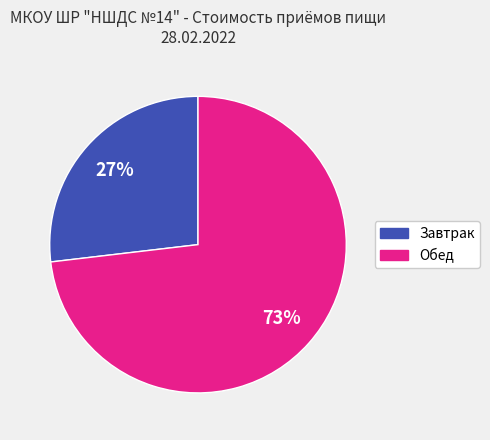

True or false: Завтрак accounts for 27% of the total.

True